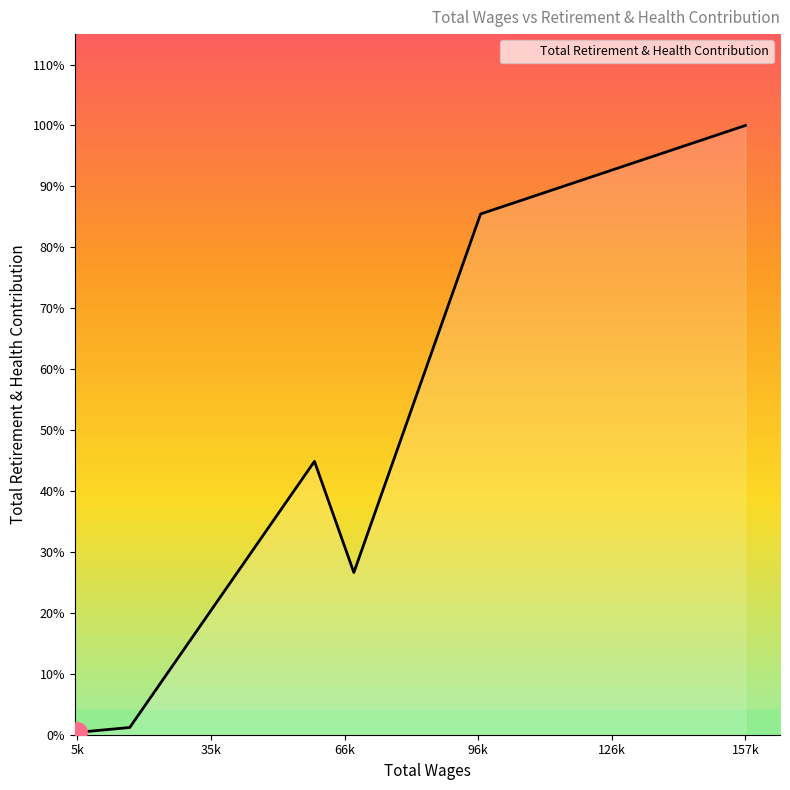

Is this an area chart (filled region under the line)?

Yes